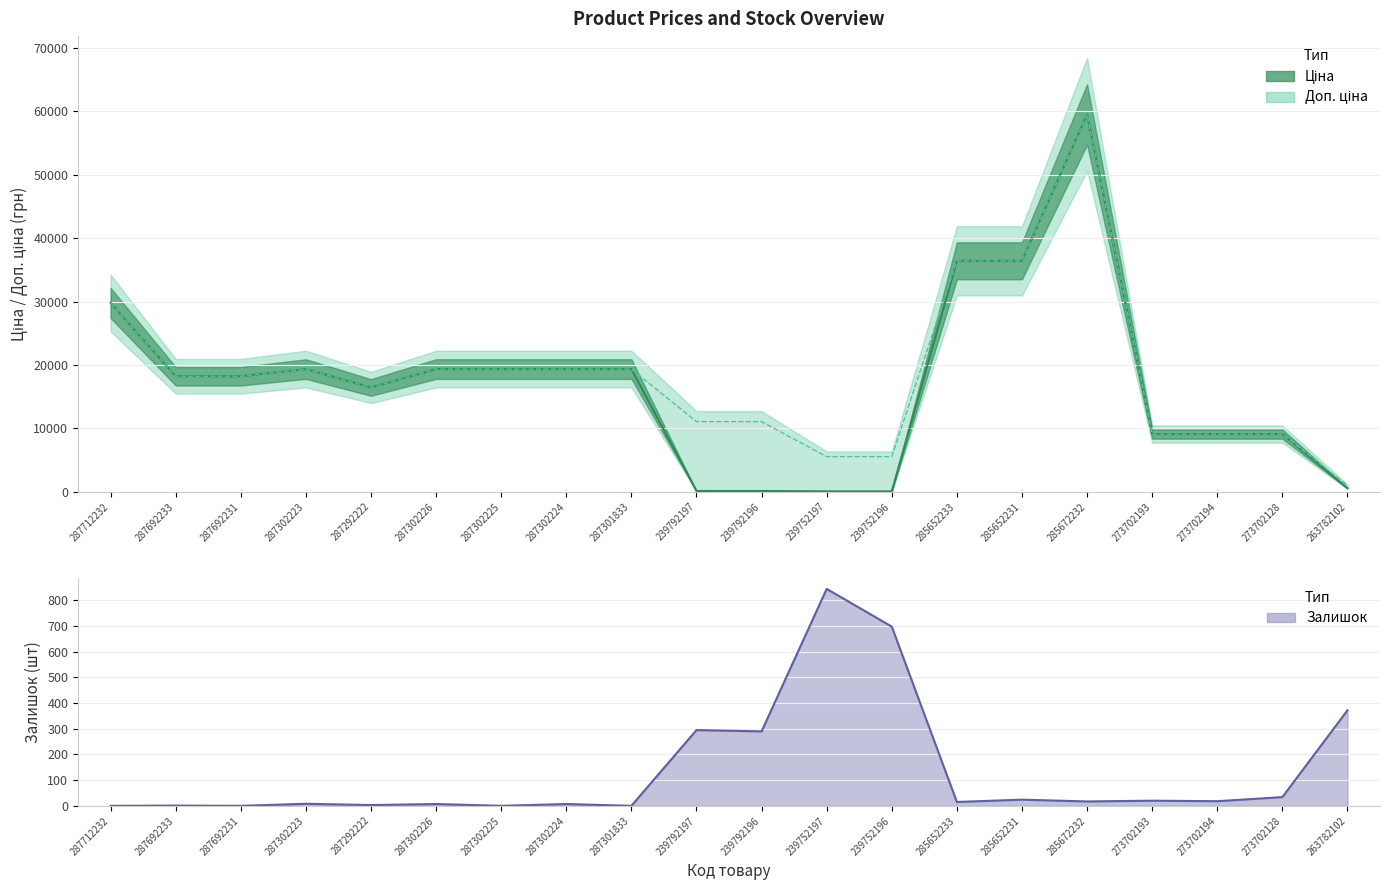

In Доп. ціна, how many points are higher than both neighbors (excluding endpoints)?

2